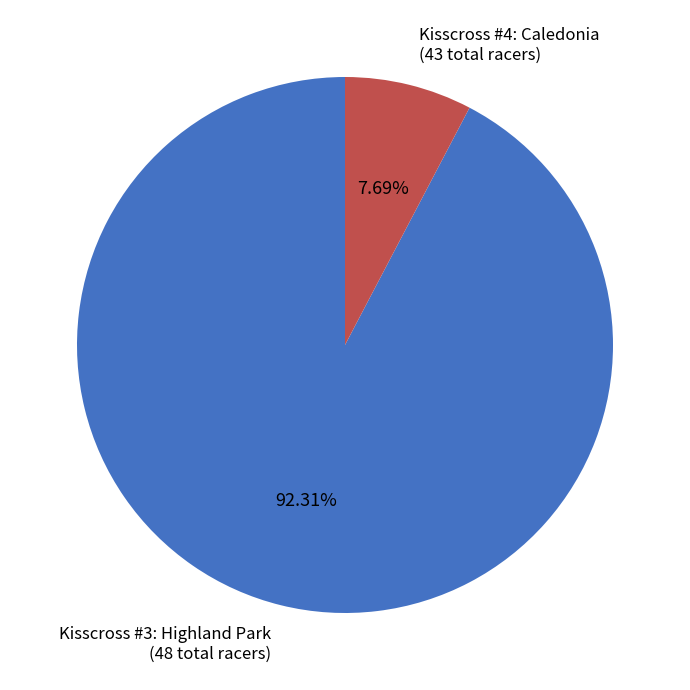

What percentage is the Kisscross #4: Caledonia slice, to the nearest percent?

8%